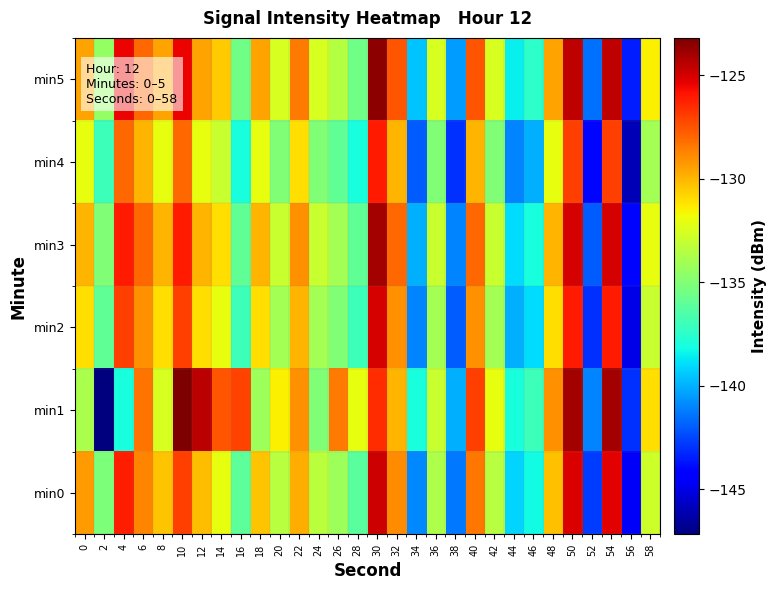

Which has a higher value, 8 or 4?

4